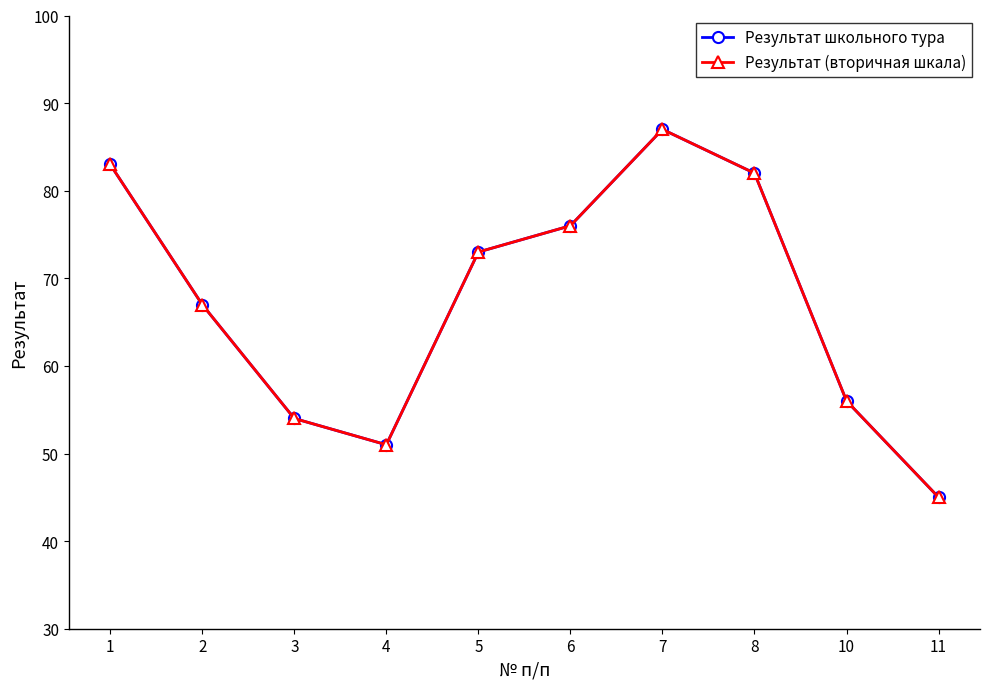

At how many categories does at least one series exceed 86?

1